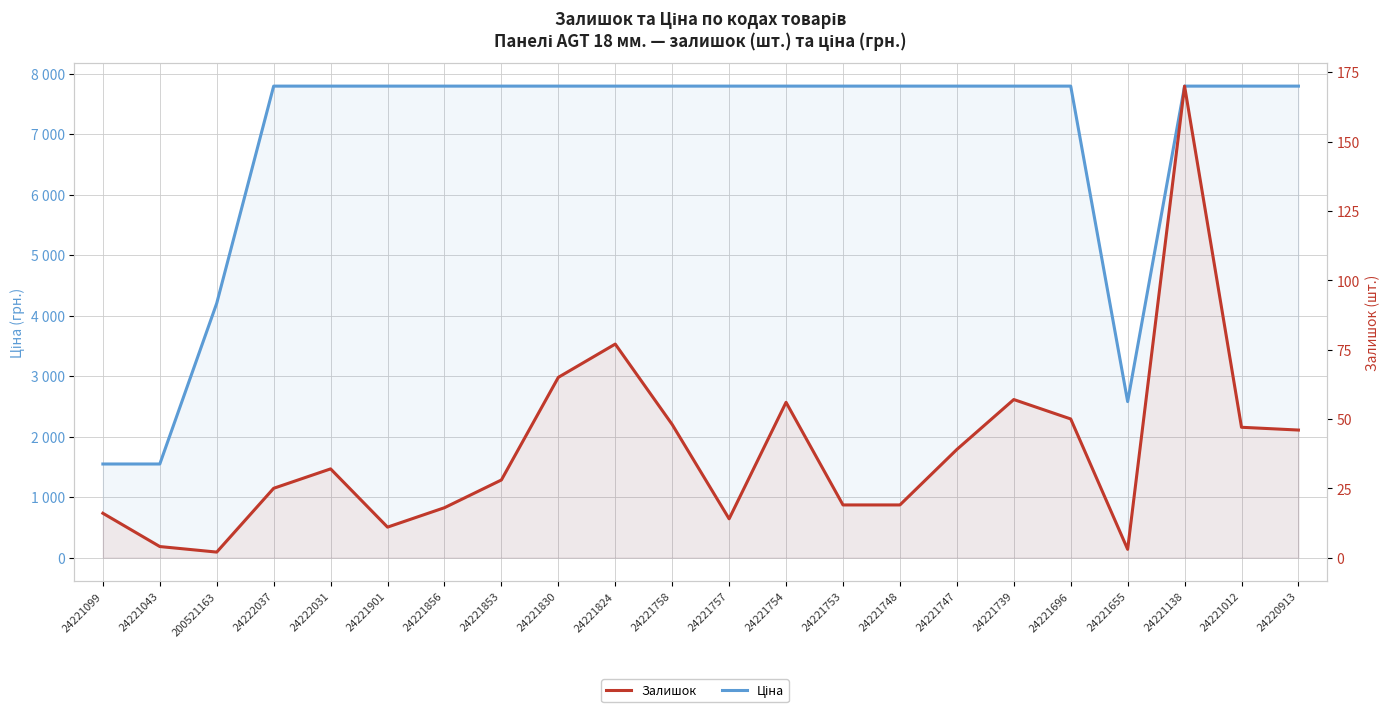

True or false: Ціна and Залишок cross at least once.

False